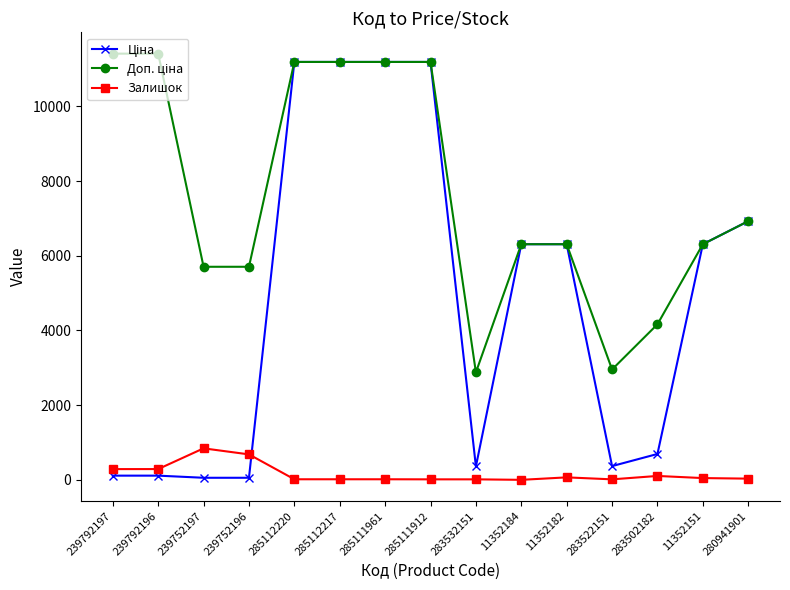

What is the value of the Залишок point at the 2nd from the left?

290.0